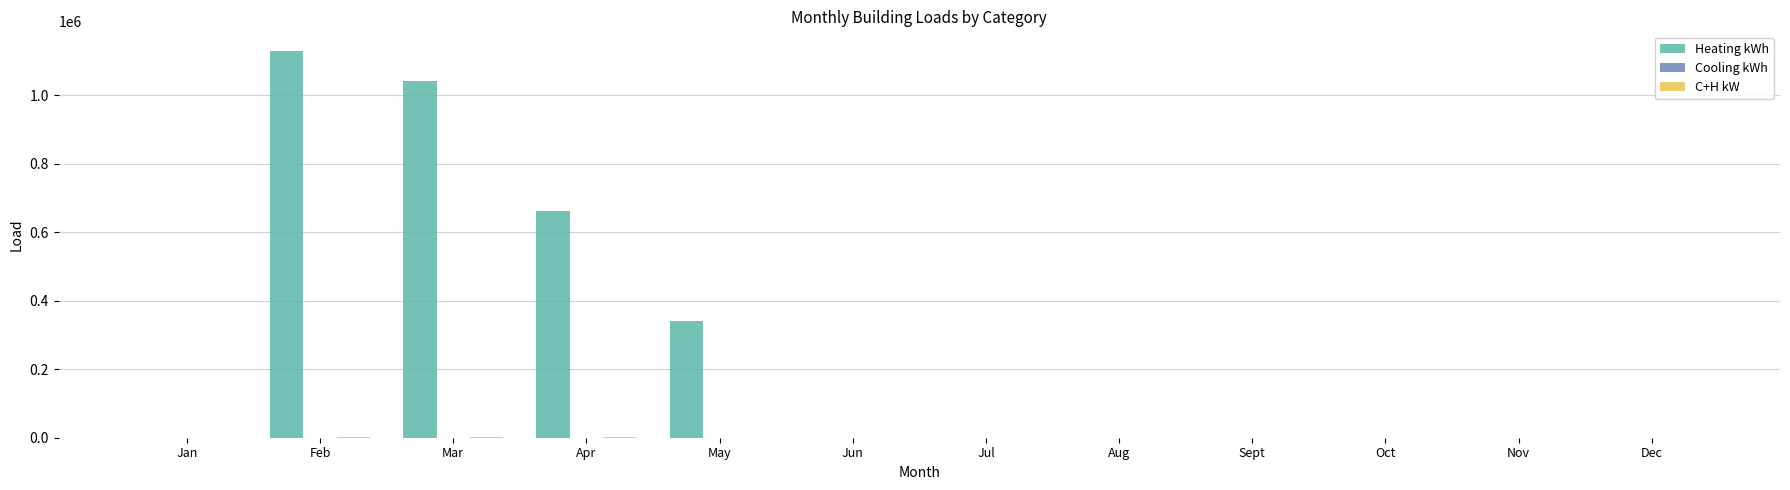

At which category is the sum across all series the highest?

Feb